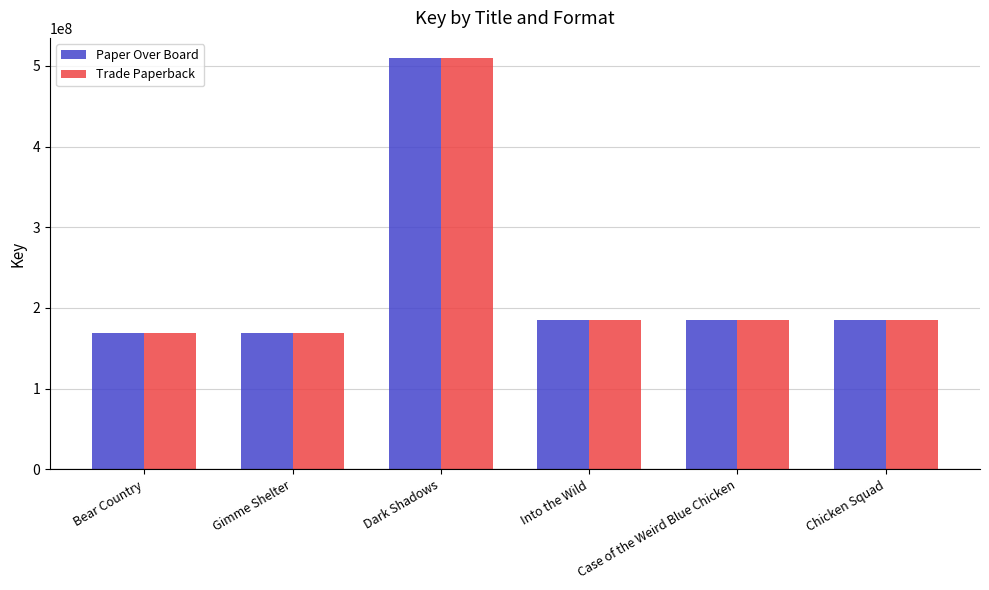

The value of Trade Paperback at Bear Country is 168860372. True or false?

True